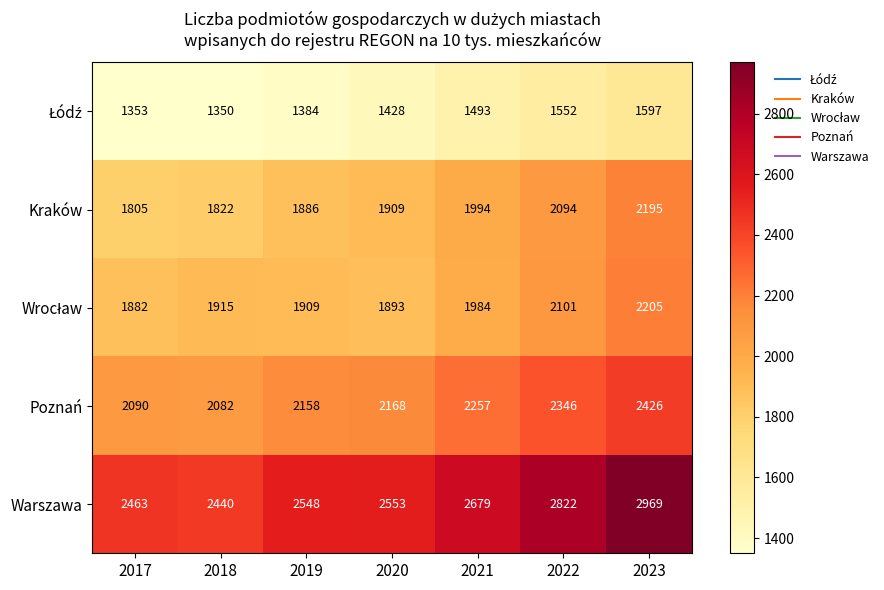

What is the approximate value of Poznań at 2021, to the nearest 5?

2255